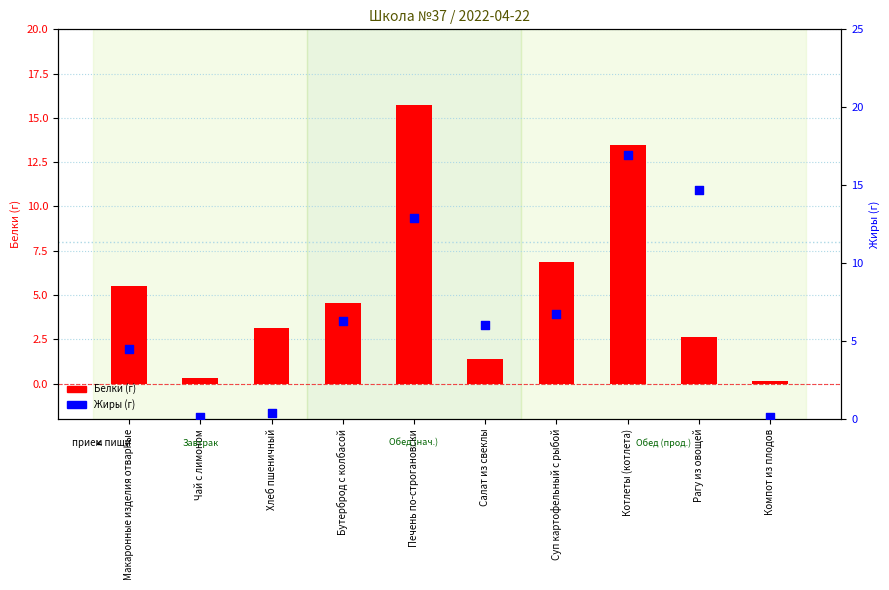

Which series has the largest total across all categories?

Жиры (г)